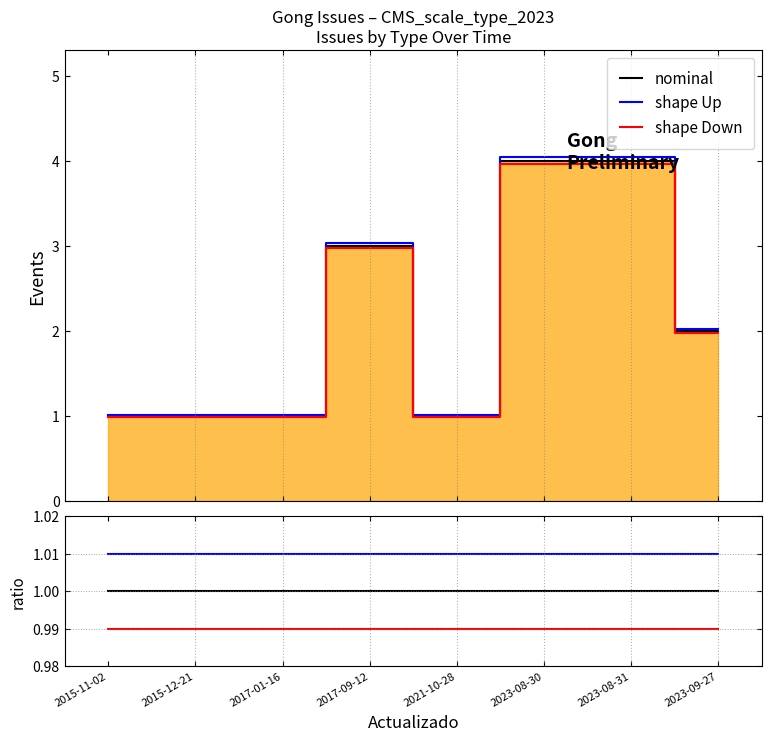

What position from the left is 2023-09-27?

8